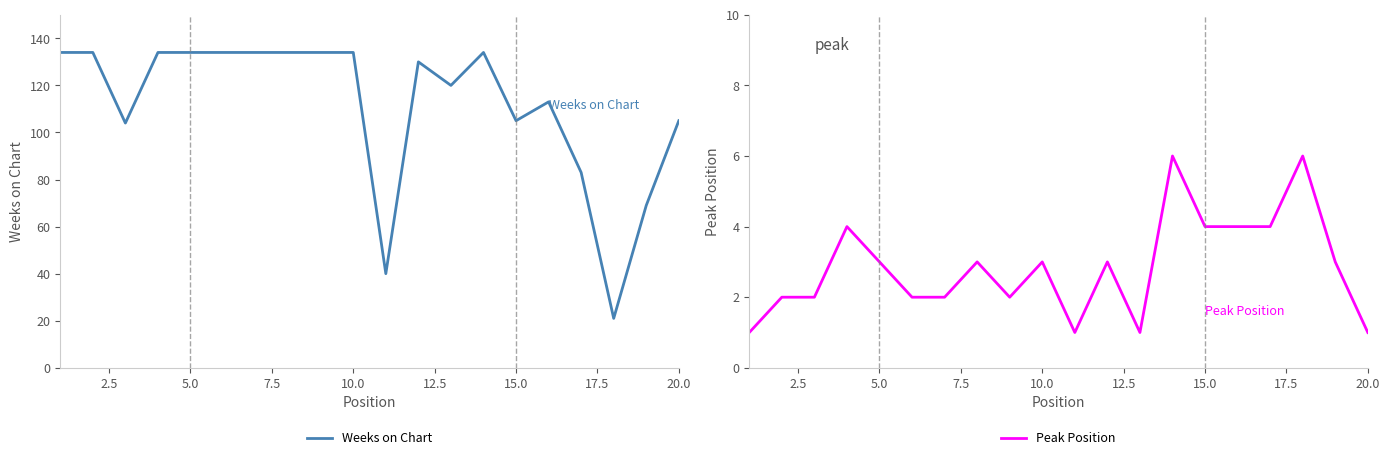

True or false: Peak Position and Weeks on Chart intersect in this chart.

False